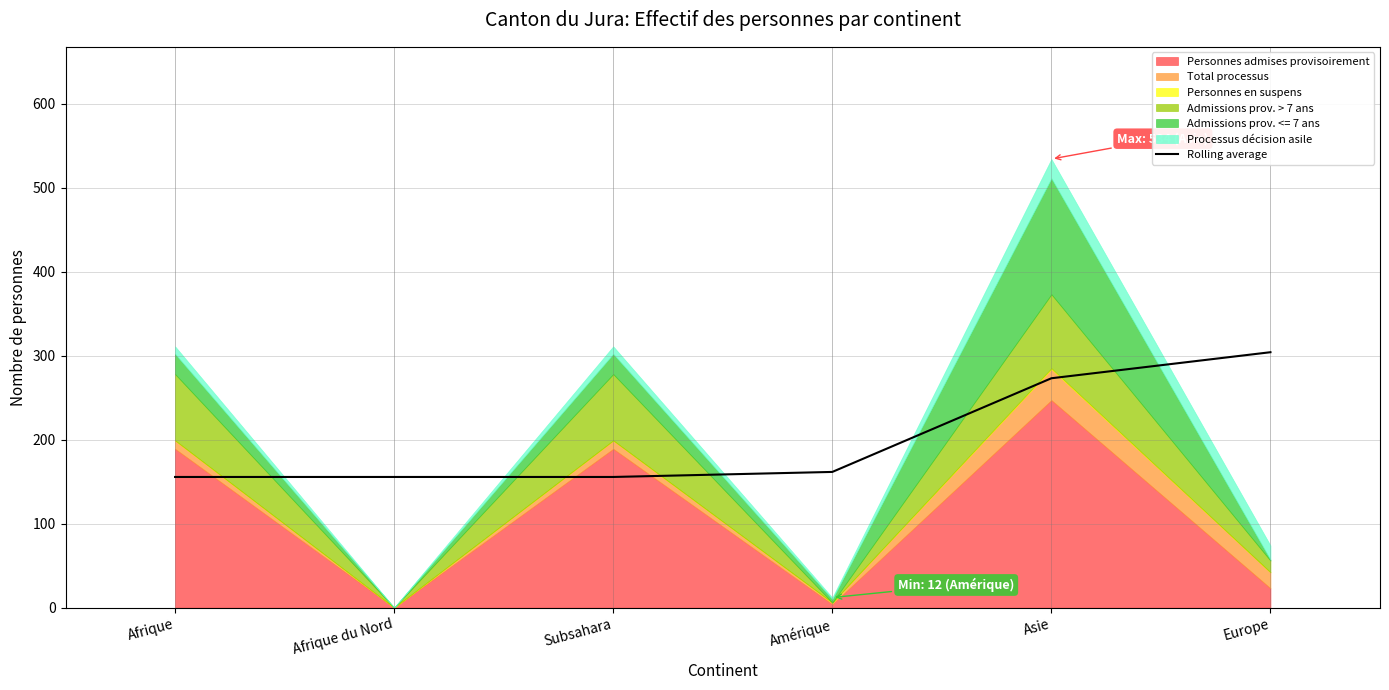

Is it true that Rolling average equals 155.5 at Afrique?

True